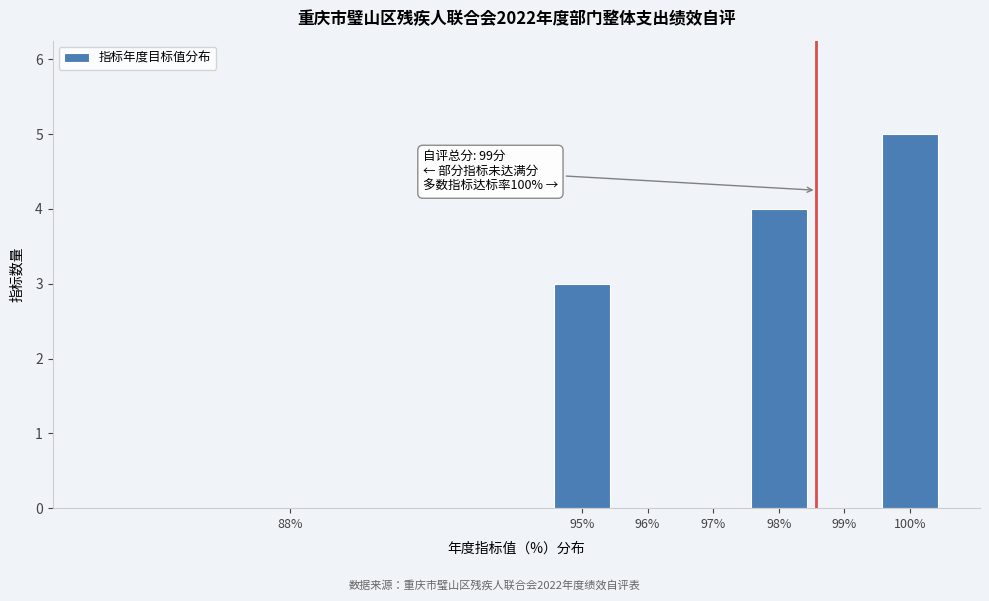

Reading right to left, what are all the values shown in this chart?

100%=5	99%=0	98%=4	97%=0	96%=0	95%=3	88%=0